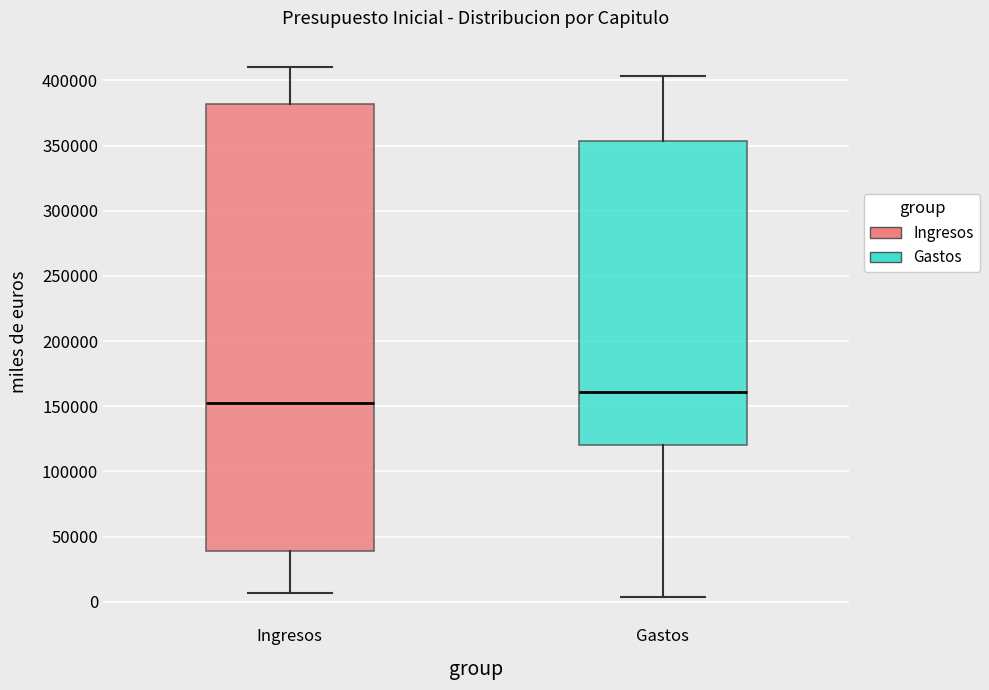

Where does the median line of the box for Gastos sit on the y-axis? The values are not printed on the chart, so give them approximately, as read against the axis.

160000